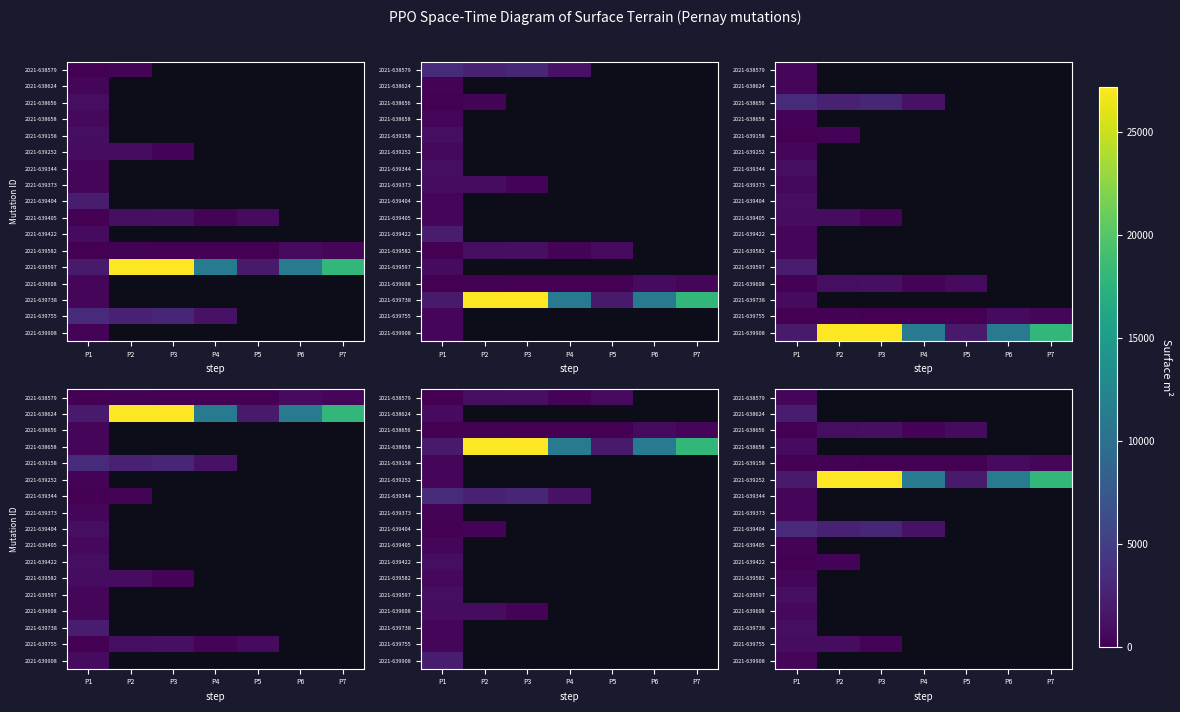

At which label is 2021-638579 closest to 375?

P1